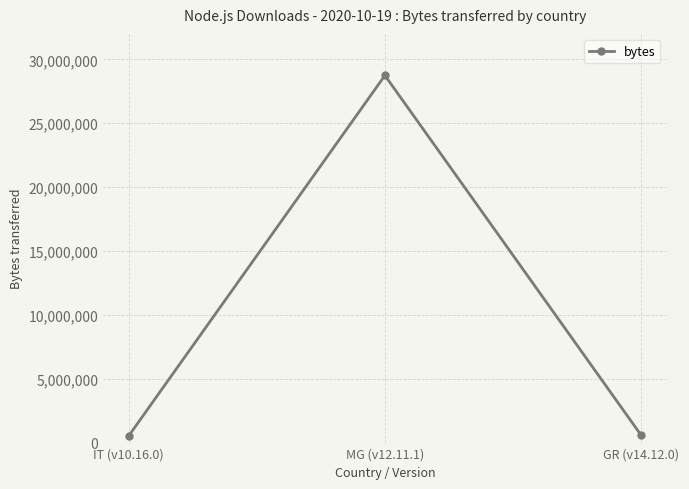

How many distinct data groups are displayed?

1